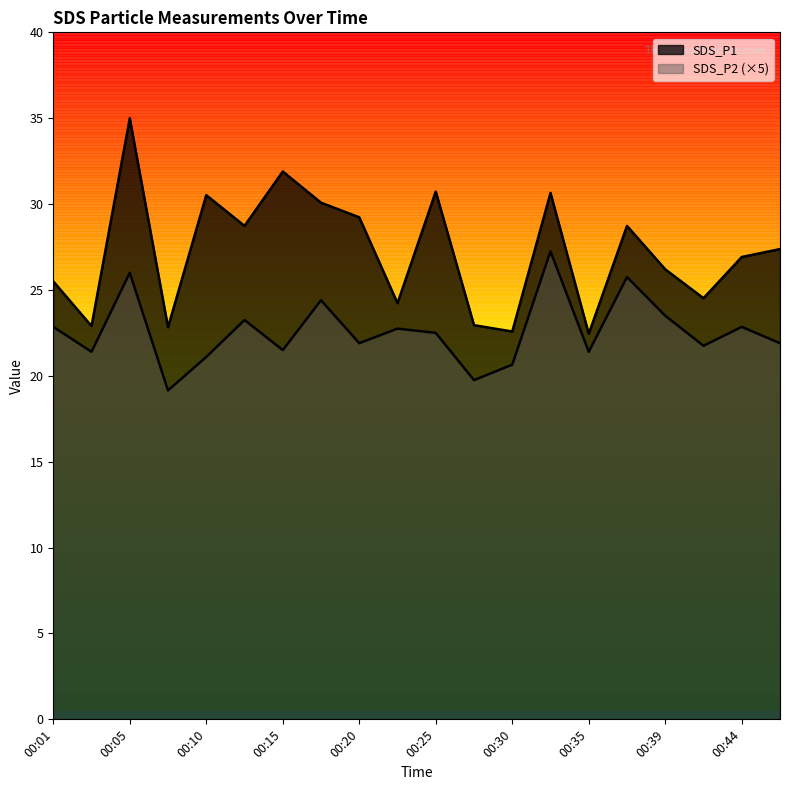

How many data points in SDS_P1 are above 27?

10